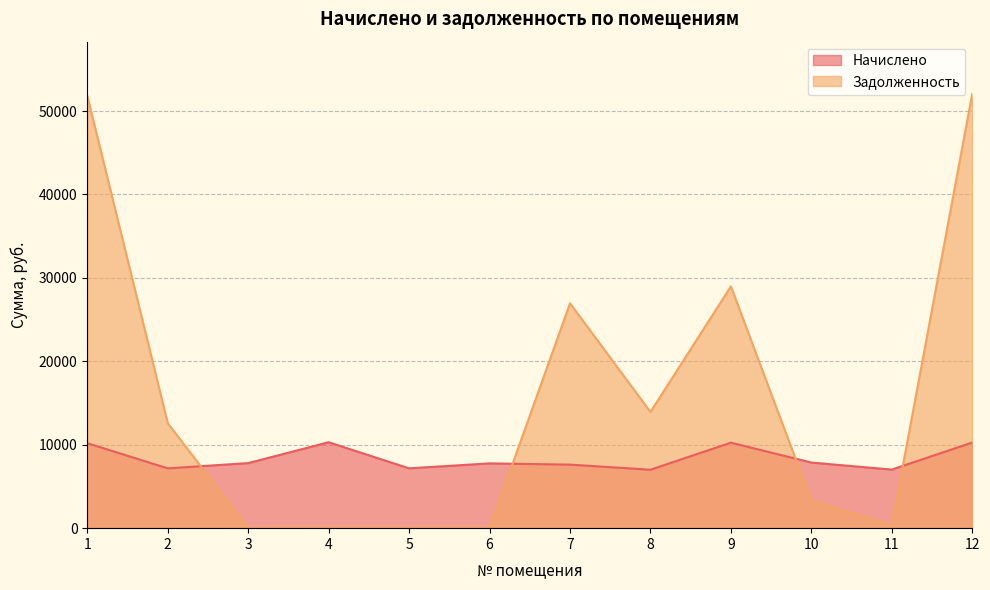

Between 6 and 10, which is larger?

10